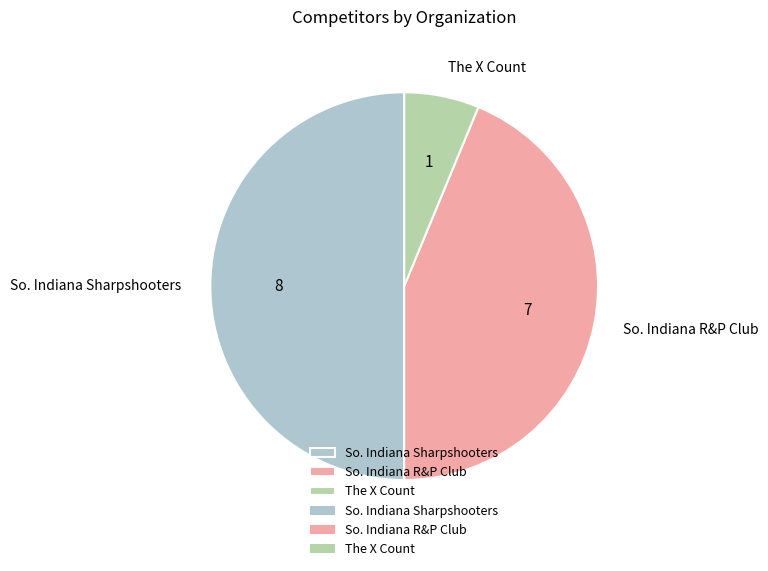

Between So. Indiana R&P Club and The X Count, which is larger?

So. Indiana R&P Club